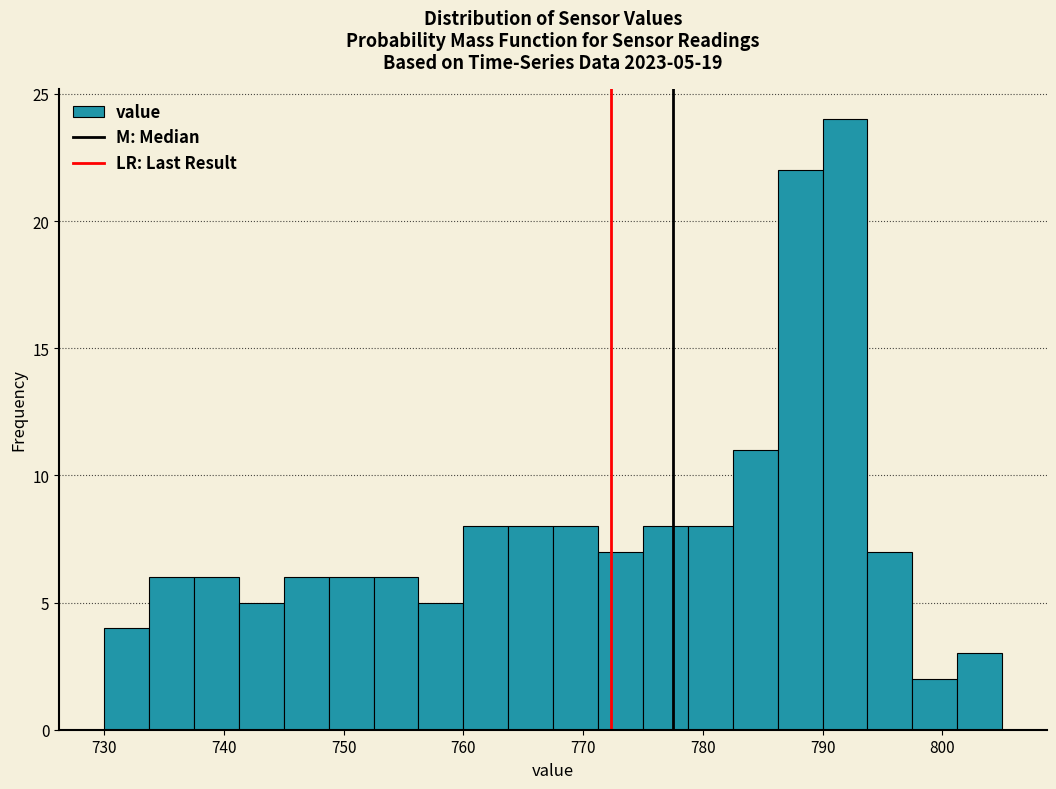

Around what value on the x-axis is the tallest bar? Give the approximate position of its centre, as read against the axis.

792